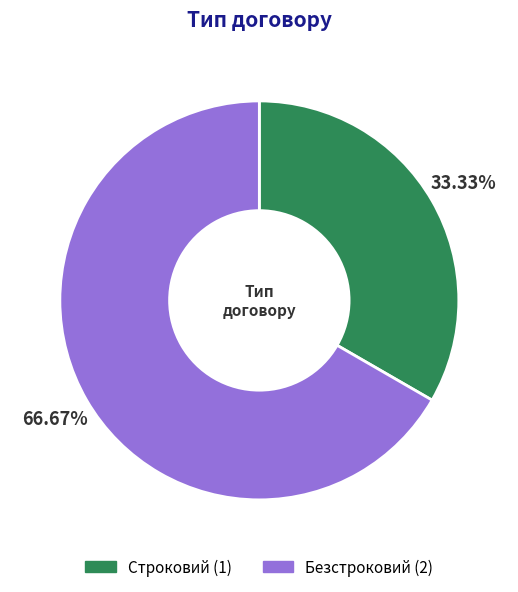

Does Безстроковий account for over 50% of the chart?

Yes